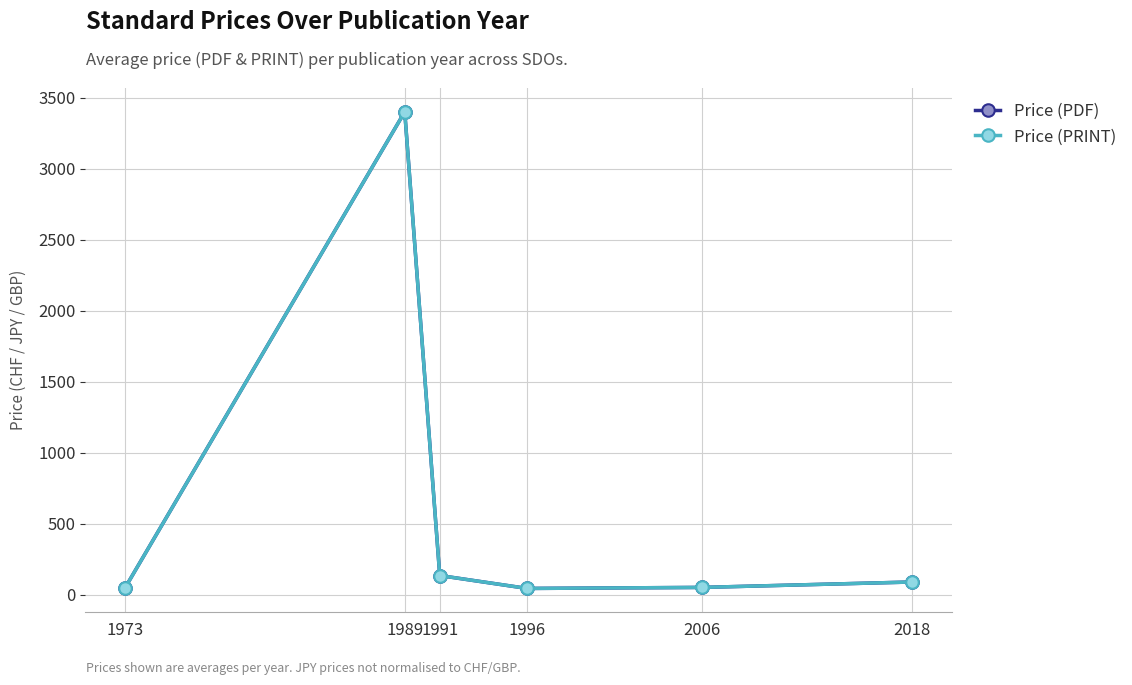

True or false: Price (PDF) has more than 1 points higher than both neighbors.

False